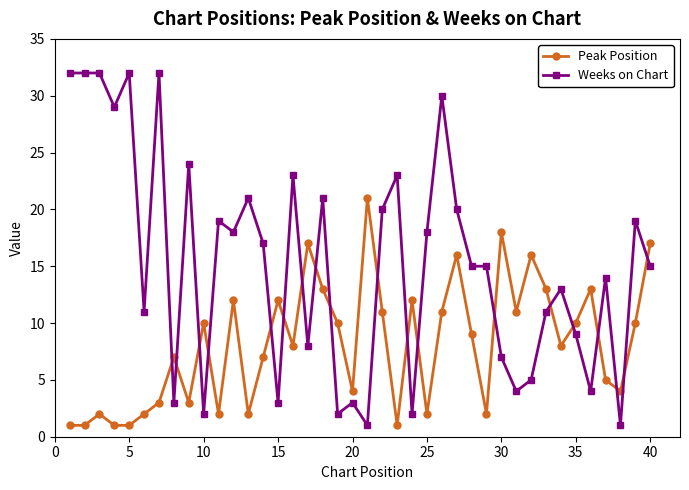

True or false: Weeks on Chart has more than 1 interior local peaks.

True